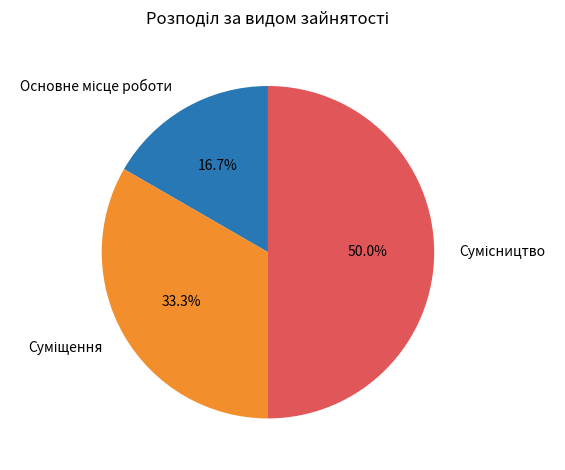

How many segments does this pie chart have?

3